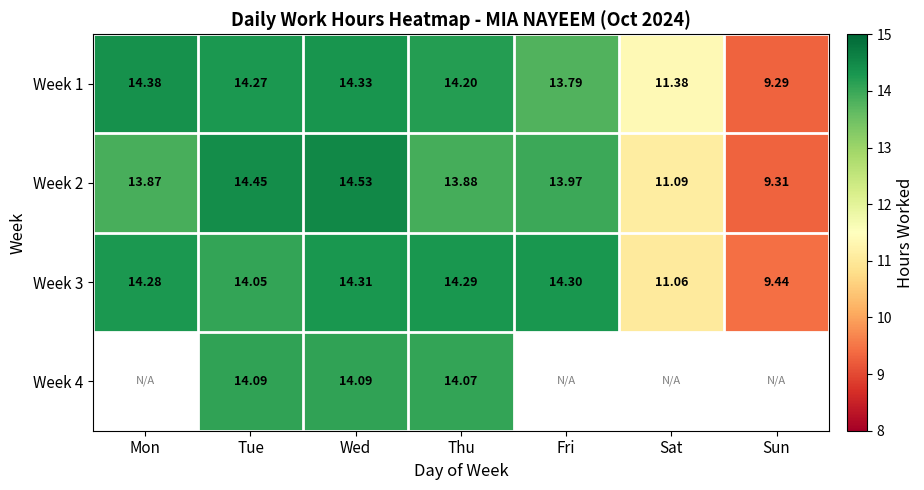

At which label does Week 3 first exceed 14?

Mon